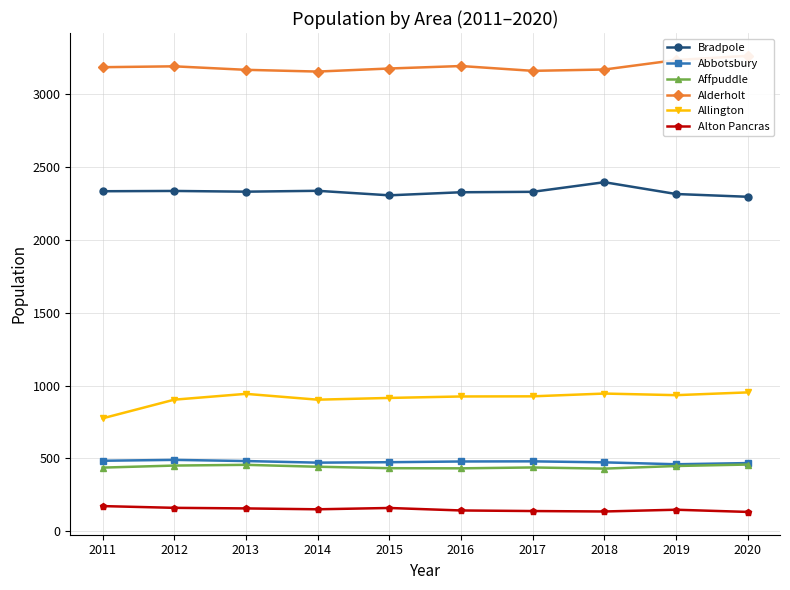

Rank the series by their maximum value, from highest to lowest.

Alderholt, Bradpole, Allington, Abbotsbury, Affpuddle, Alton Pancras